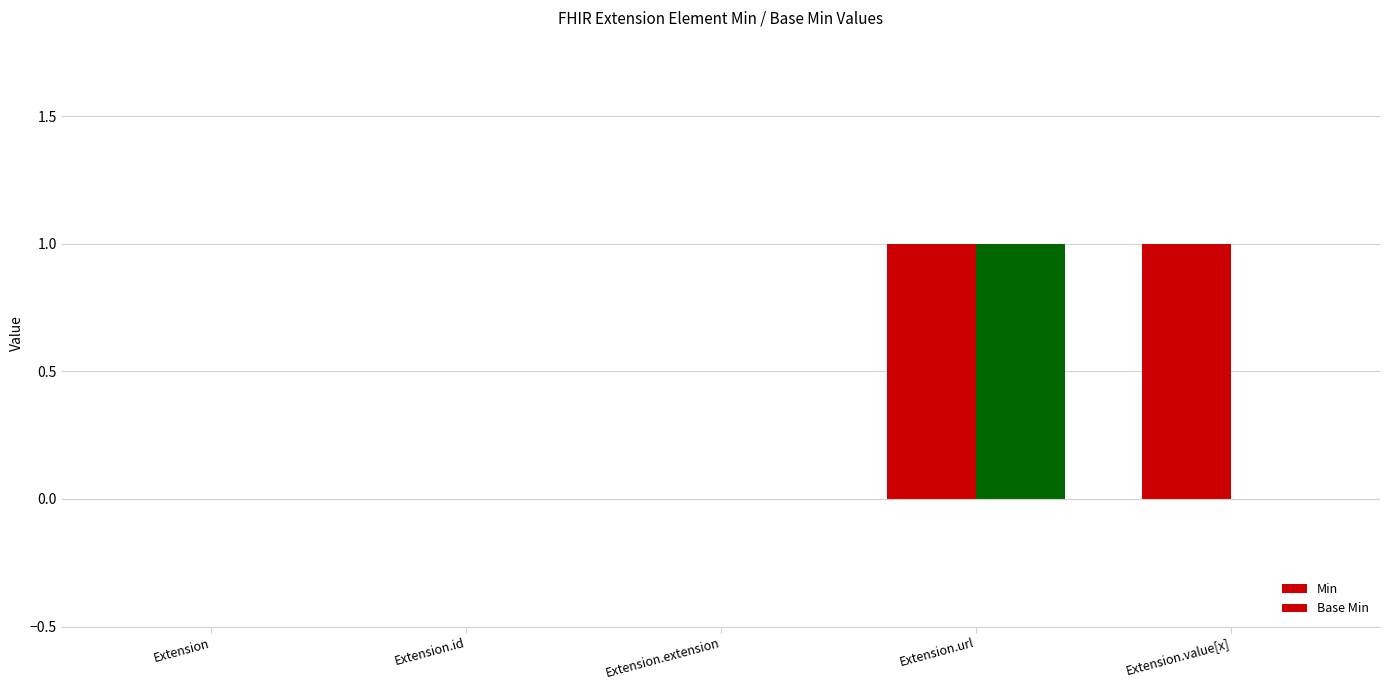

Does the chart contain stacked bars?

No